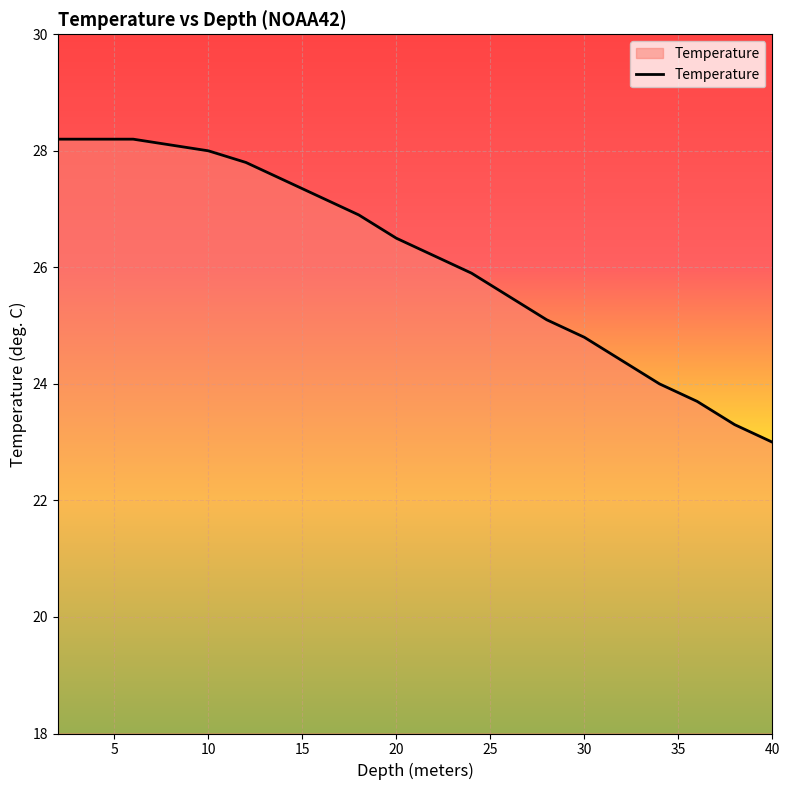

Reading left to right, extract all data points from this chart.

28.2	28.2	28.2	28.1	28.0	27.8	27.5	27.2	26.9	26.5	26.2	25.9	25.5	25.1	24.8	24.4	24.0	23.7	23.3	23.0